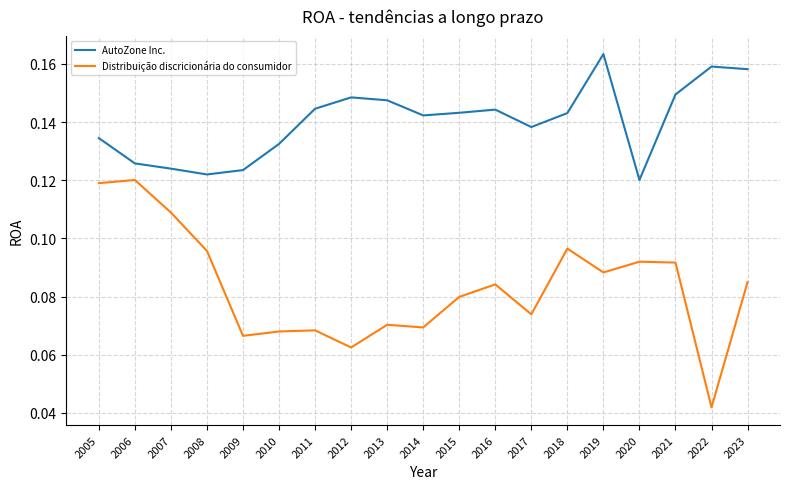

Is the value of AutoZone Inc. at 2006 greater than the value of Distribuição discricionária do consumidor at 2023?

Yes